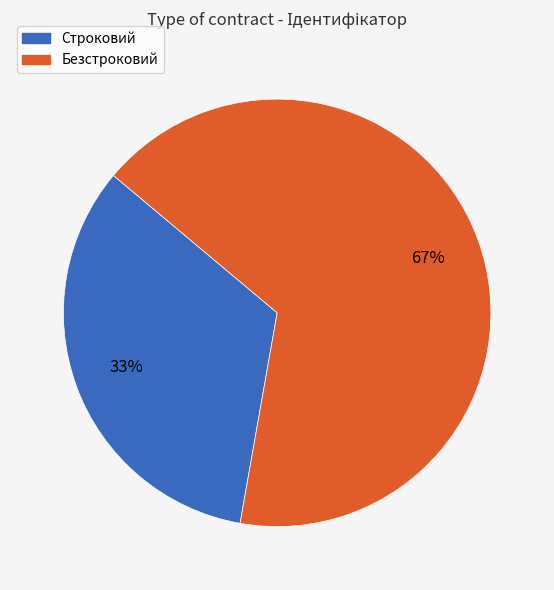

Does Строковий account for over 50% of the chart?

No